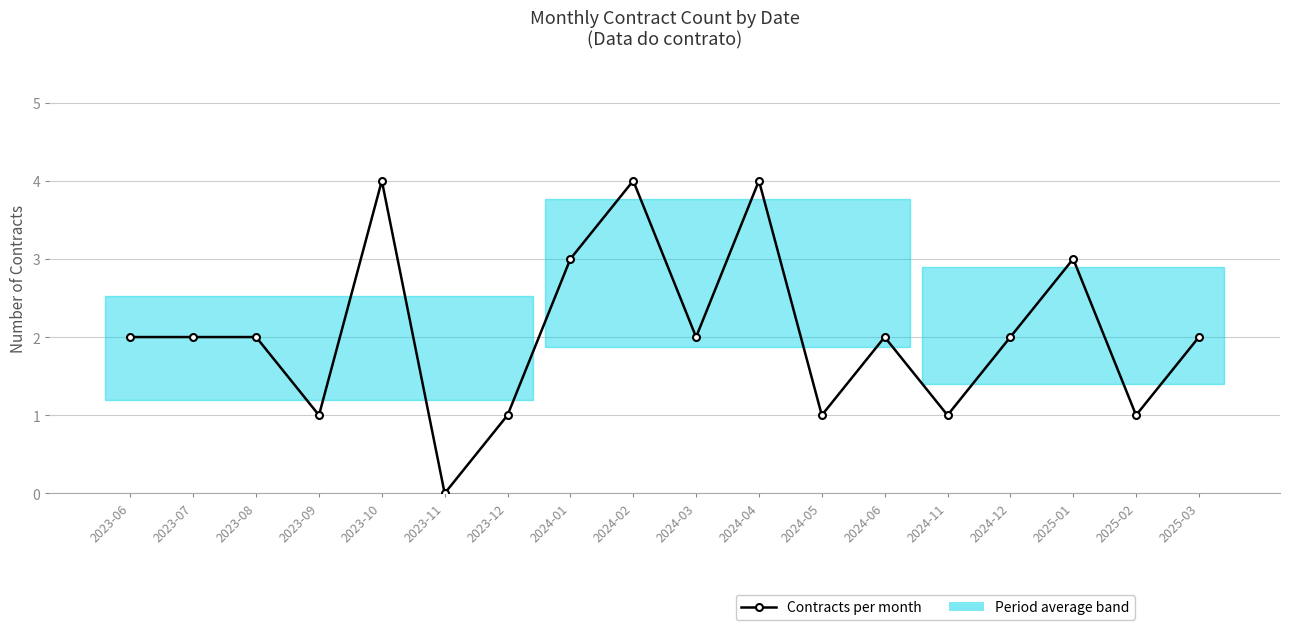

The value at 2025-02 is 1. True or false?

True